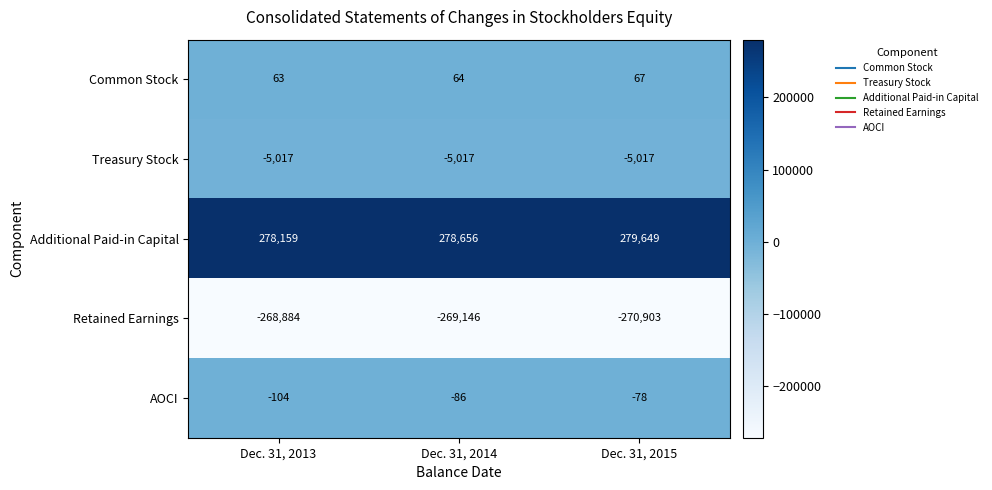

Count the number of categories in the chart.

3